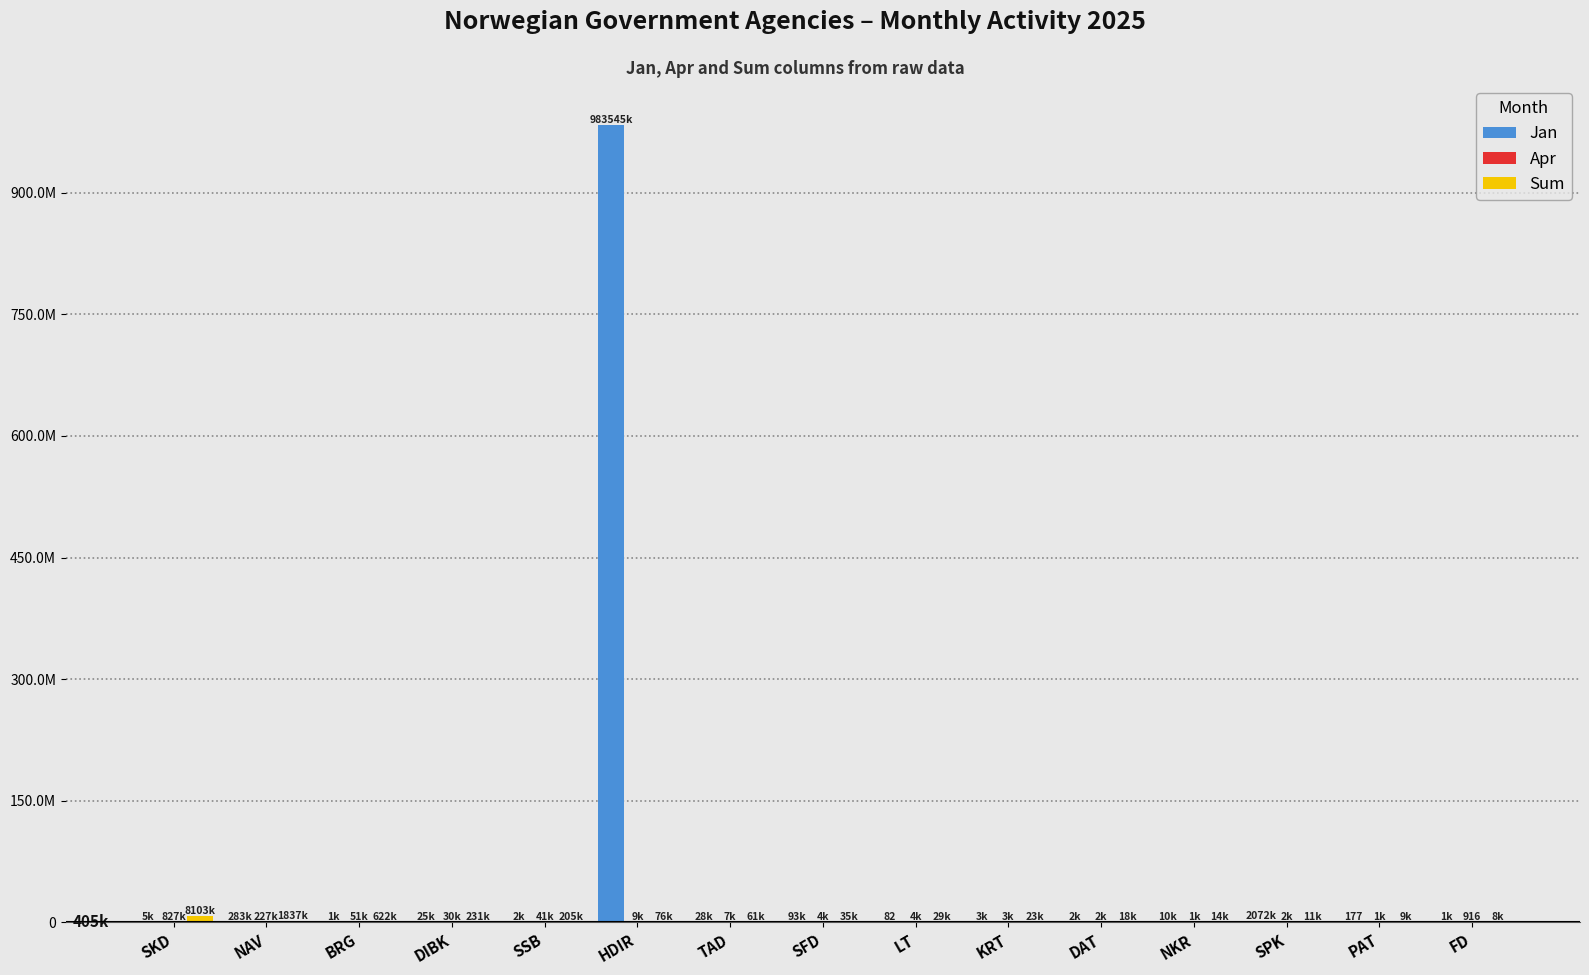

Reading left to right, list all the values displayed in this chart.

Jan: SKD=4823	NAV=282998	BRG=1395	DIBK=25206	SSB=1880	HDIR=983544622	TAD=27813	SFD=93097	LT=82	KRT=3249	DAT=2242	NKR=10461	SPK=2072362	PAT=177	FD=1036
Apr: SKD=827075	NAV=227485	BRG=51080	DIBK=29776	SSB=40717	HDIR=8951	TAD=7465	SFD=4113	LT=3802	KRT=3112	DAT=2162	NKR=1229	SPK=1666	PAT=1152	FD=916
Sum: SKD=8103097	NAV=1837466	BRG=622207	DIBK=231214	SSB=205074	HDIR=75966	TAD=60978	SFD=35343	LT=28635	KRT=22767	DAT=17783	NKR=14322	SPK=10727	PAT=8866	FD=7824